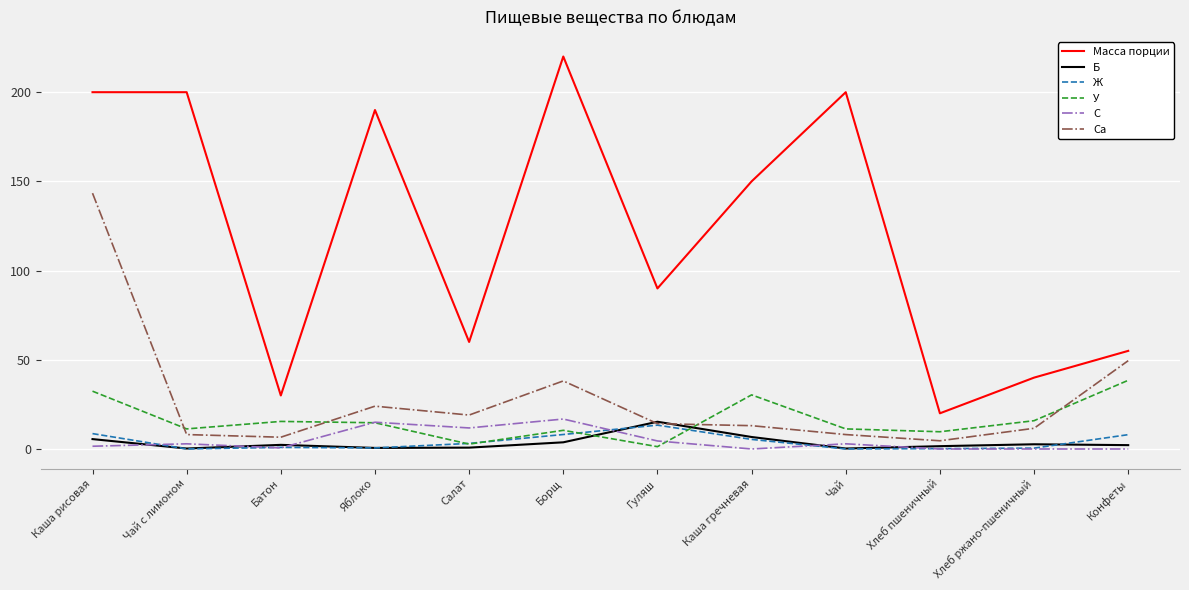

True or false: Масса порции has a value of 190.0 at Яблоко.

True